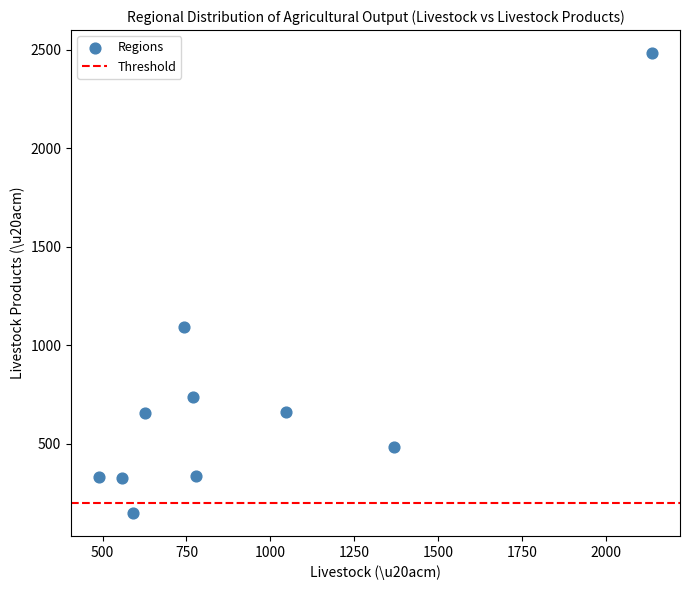

What Y value in the scatter plot is closest to 1315?

1091.9